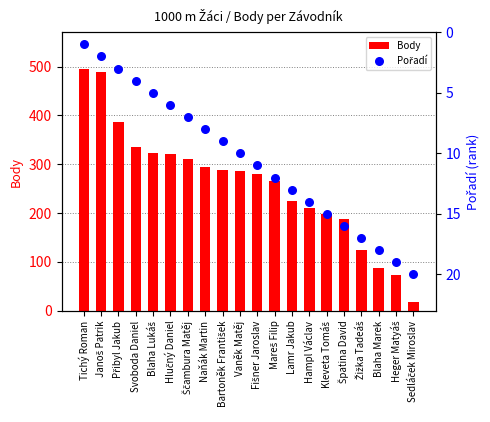

Which series has the largest total across all categories?

Body